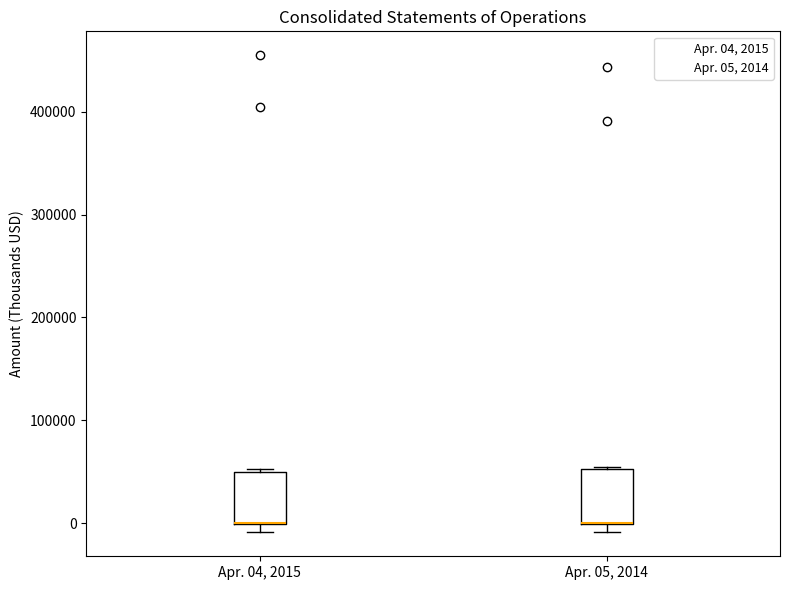

Reading left to right, read every box against the y-axis: the position of its median line, the range the box covers, and the ends of its whiskers. The values are not printed on the chart, so give them approximately, as read against the axis.

Apr. 04, 2015: median 0 (drawn on the box's lower edge), box 0 to 50000, whiskers -10000 to 50000
Apr. 05, 2014: median 0 (drawn on the box's lower edge), box 0 to 50000, whiskers -10000 to 50000